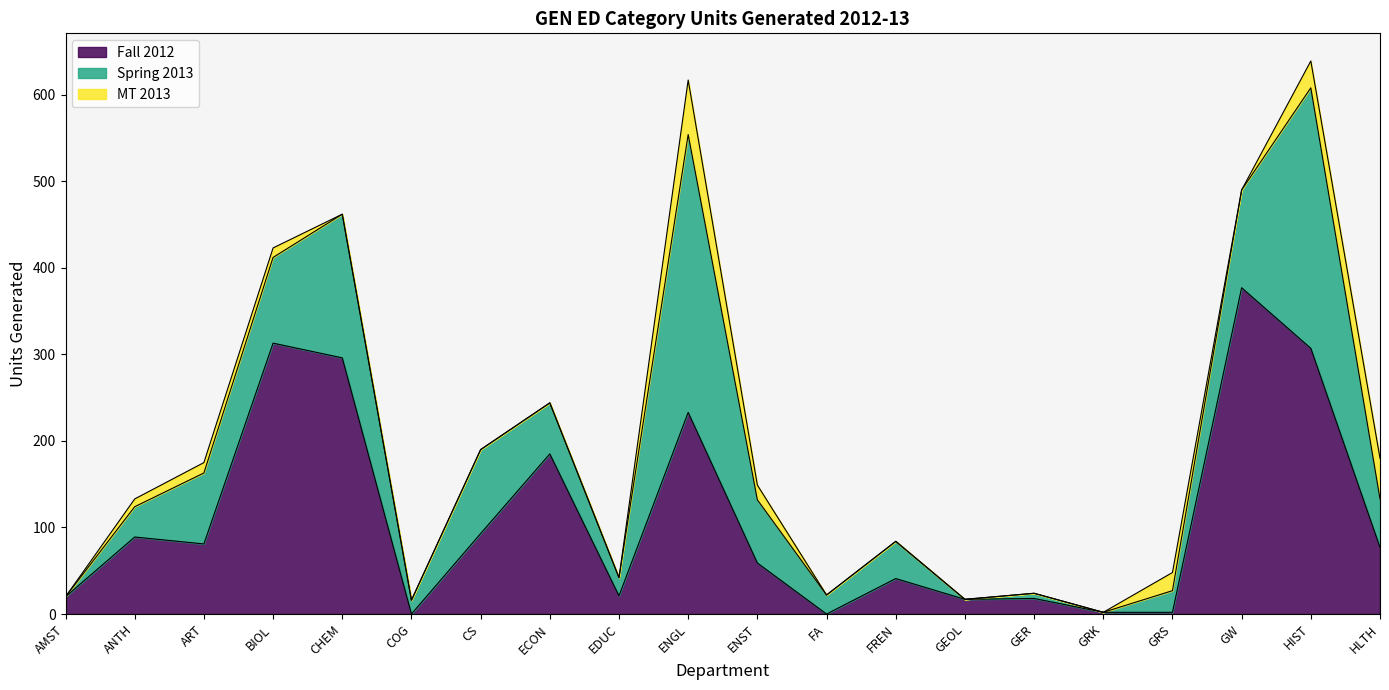

Rank the series by their maximum value, from lowest to highest.

MT 2013, Spring 2013, Fall 2012